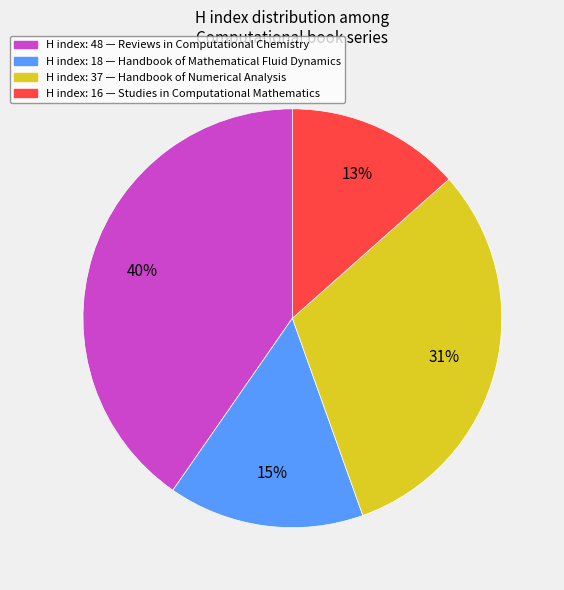

Count the number of slices in the pie.

4